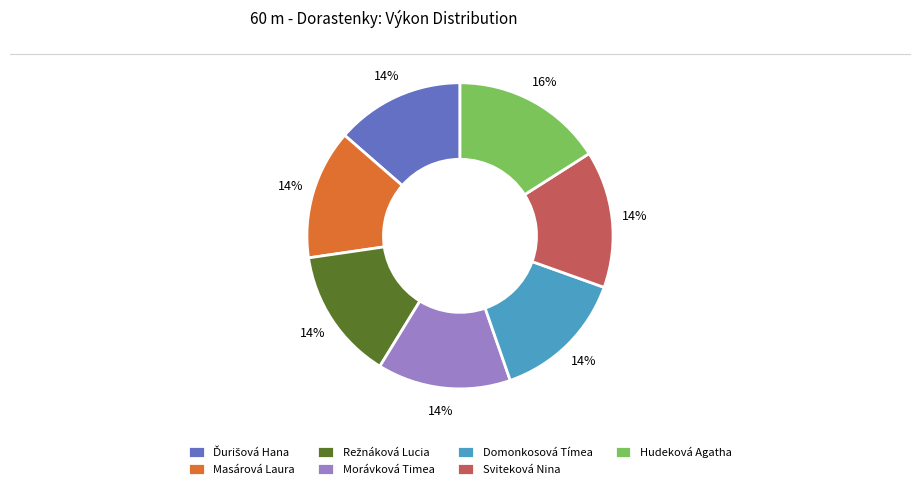

What percentage is the Sviteková Nina slice, to the nearest percent?

14%